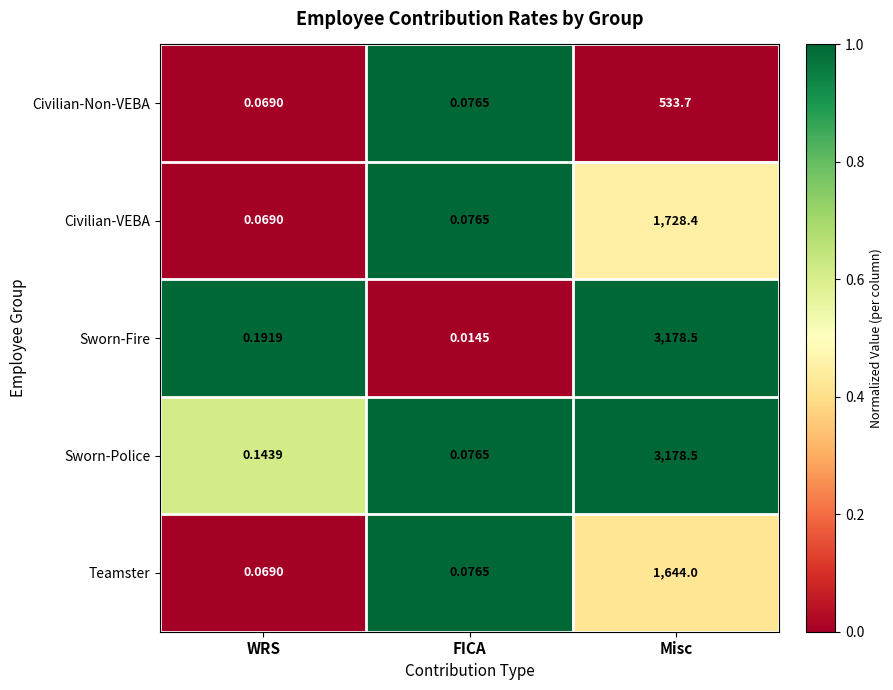

Rank the categories by Sworn-Police value from highest to lowest.

Misc, WRS, FICA